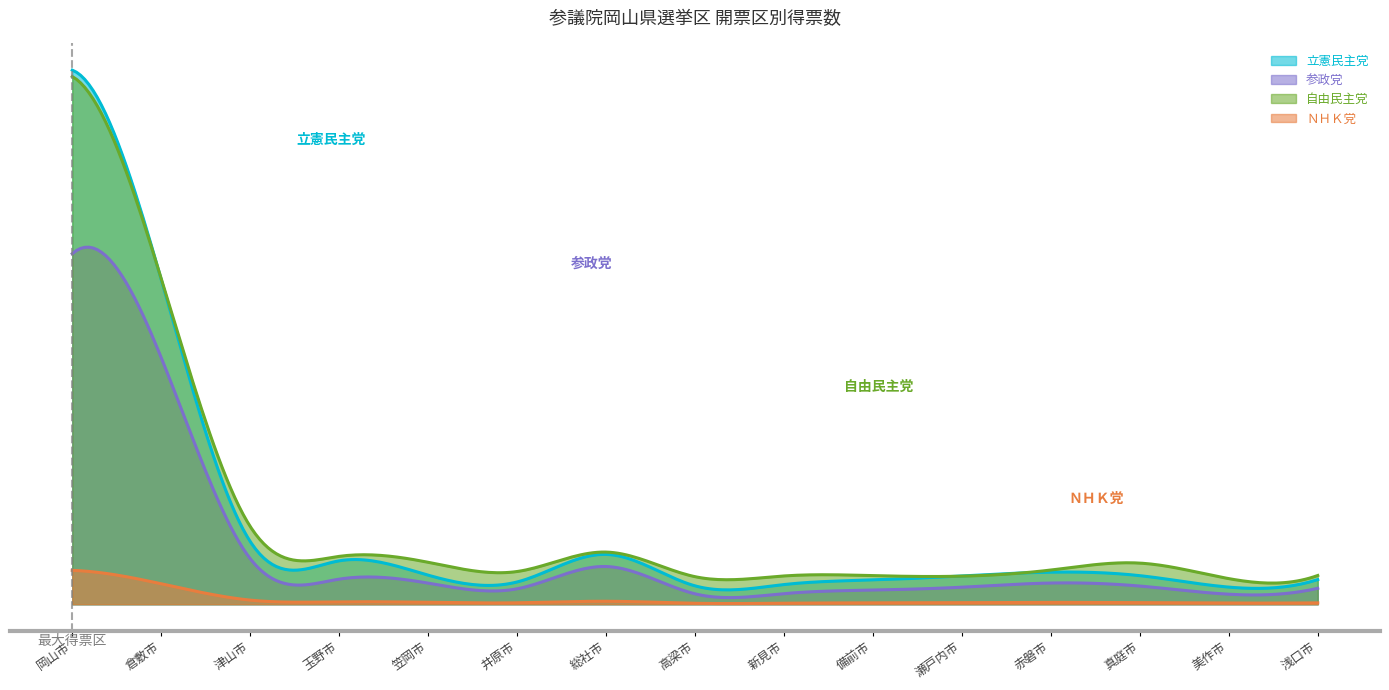

Does the chart have visible grid lines?

No